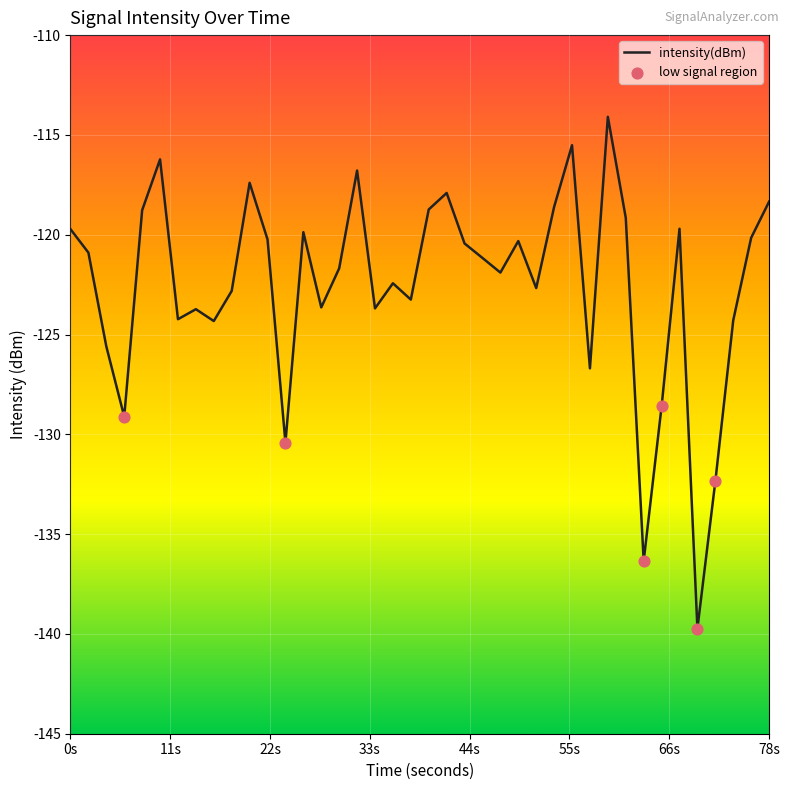

What is the smallest value displayed?

-139.7